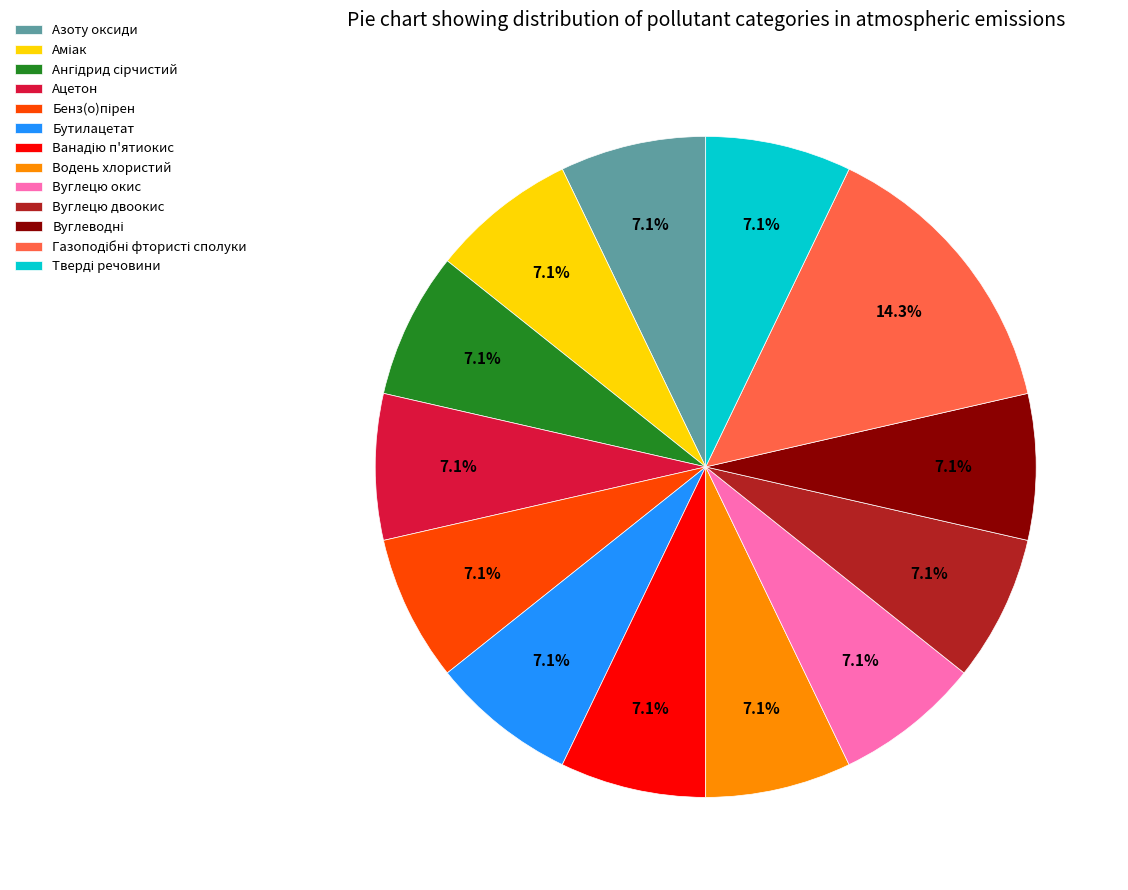

Approximately how many times larger is the value at Вуглецю двоокис compared to Водень хлористий?

1.0